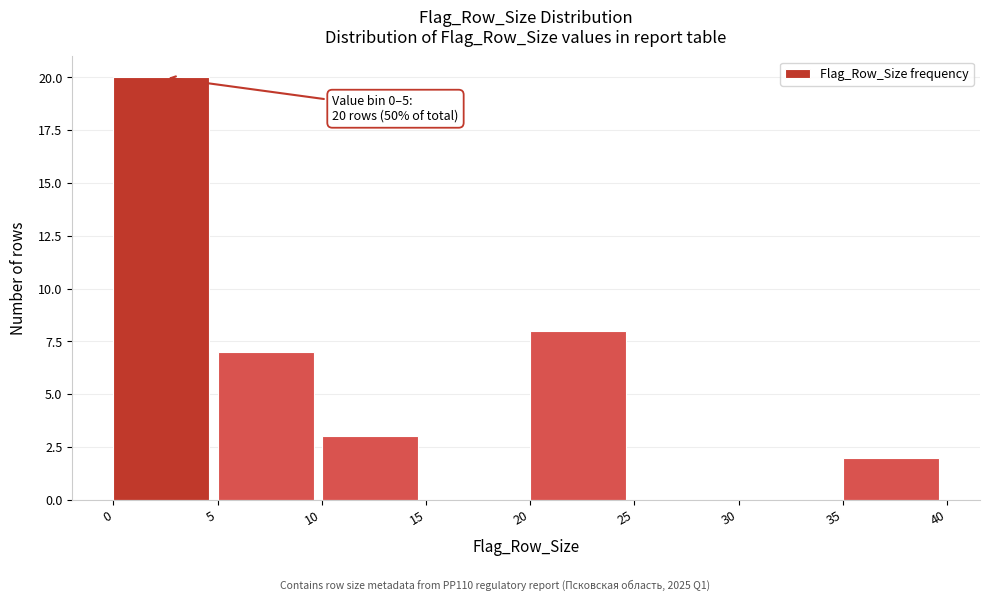

Over which range of the x-axis is the bar tallest?

0 to 5